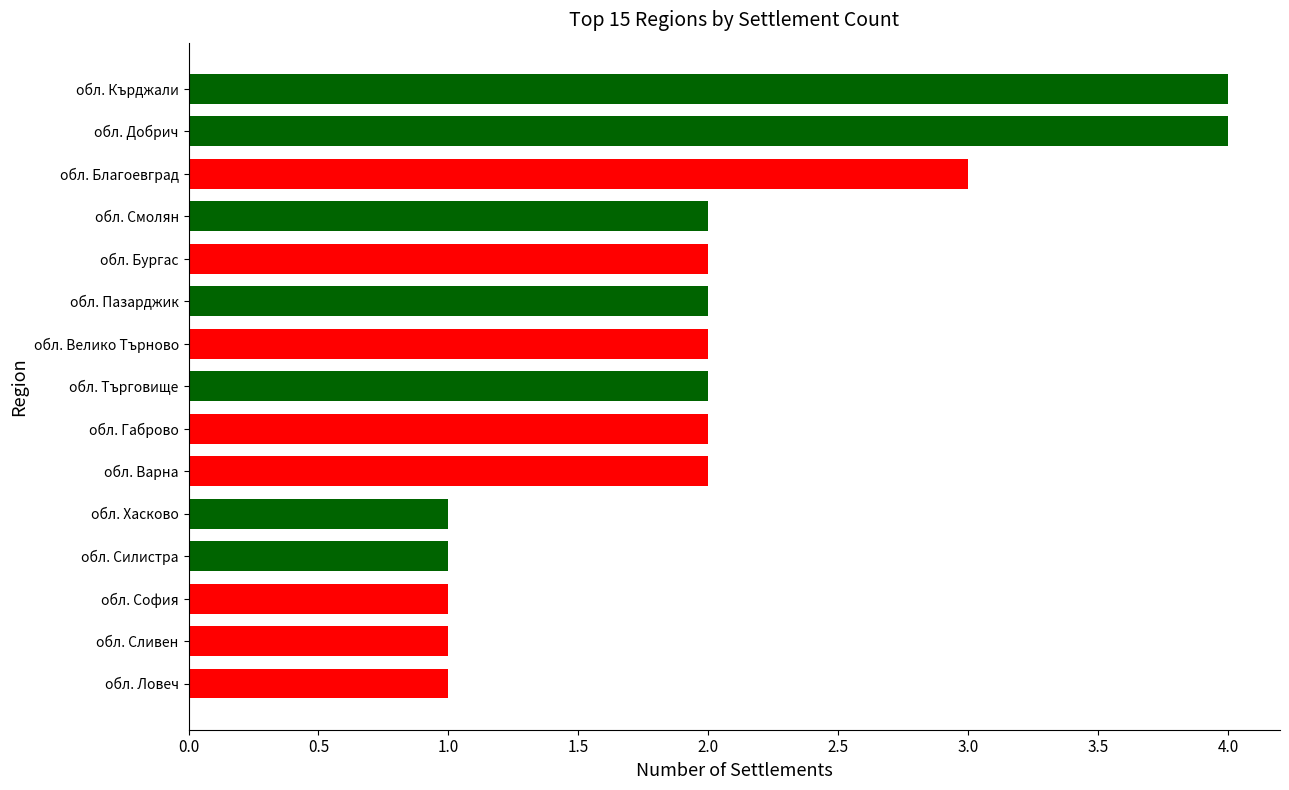

How many values are below 2?

5